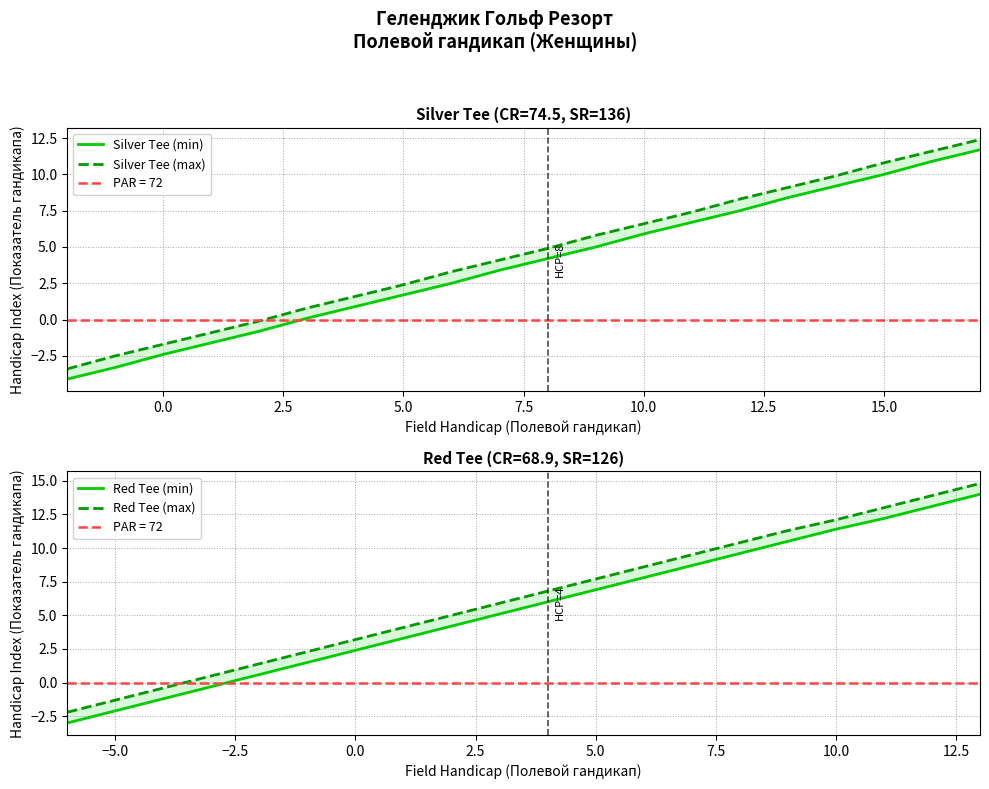

Is this an area chart (filled region under the line)?

No